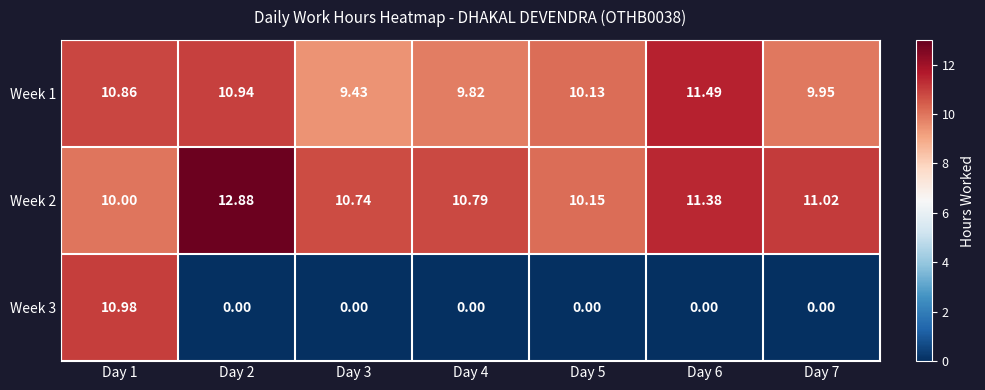

How many categories are shown in the chart?

7